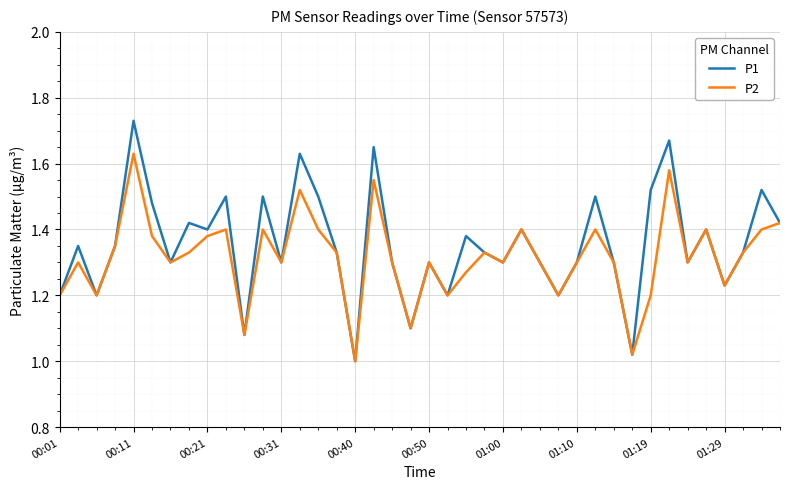

Rank the series by their maximum value, from lowest to highest.

P2, P1